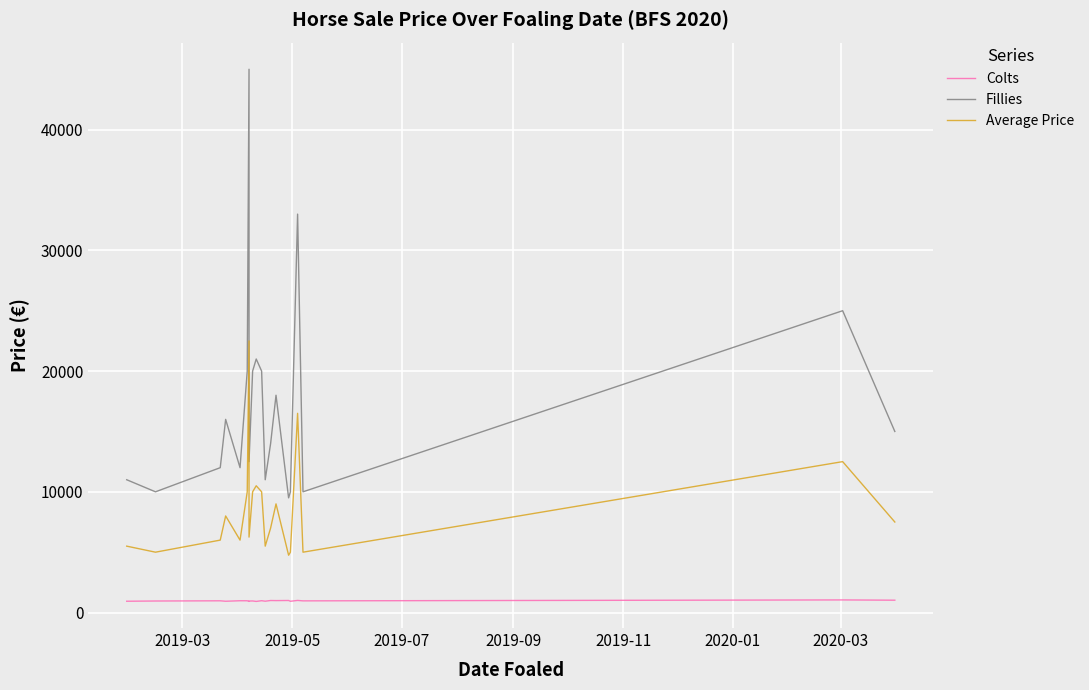

Rank the series by their average value, from highest to lowest.

Fillies, Average Price, Colts